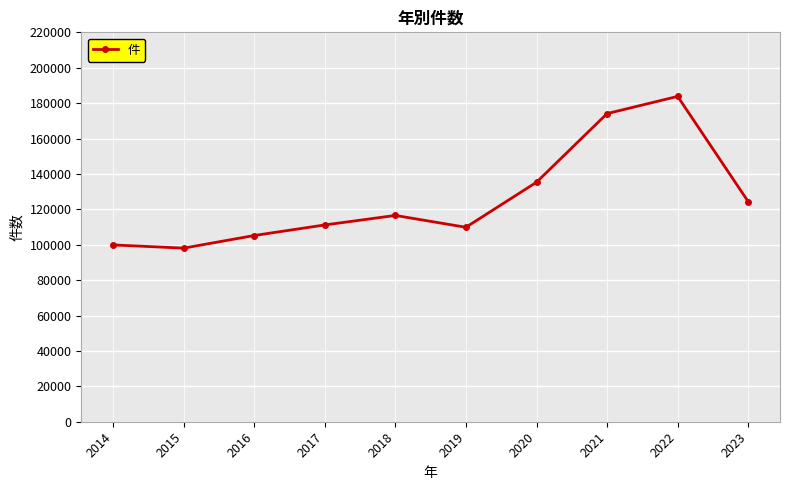

What is the greatest value displayed?

183804